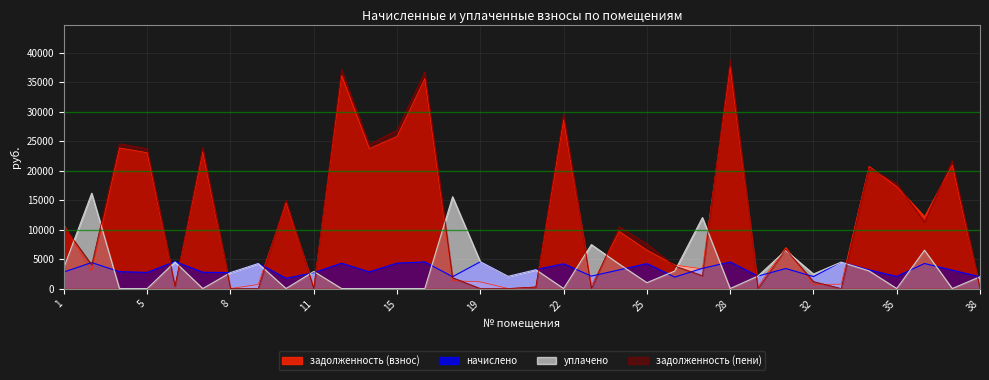

The value of начислено at 34 is 5219.3. True or false?

False